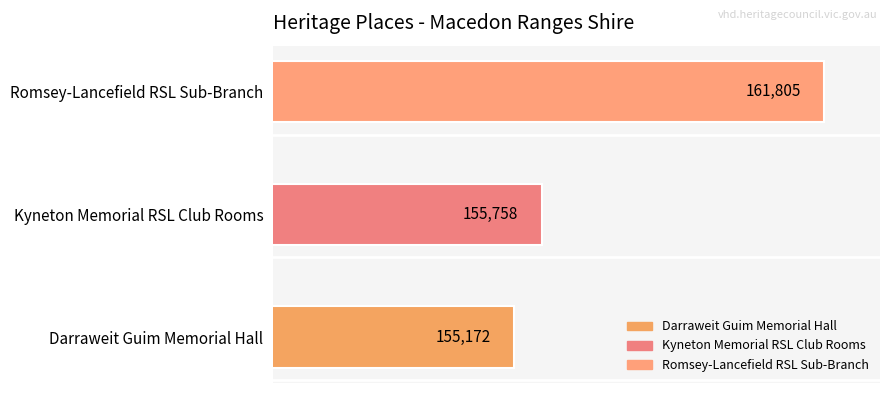

Reading bottom to top, what are all the values shown in this chart?

Darraweit Guim Memorial Hall=155172	Kyneton Memorial RSL Club Rooms=155758	Romsey-Lancefield RSL Sub-Branch=161805